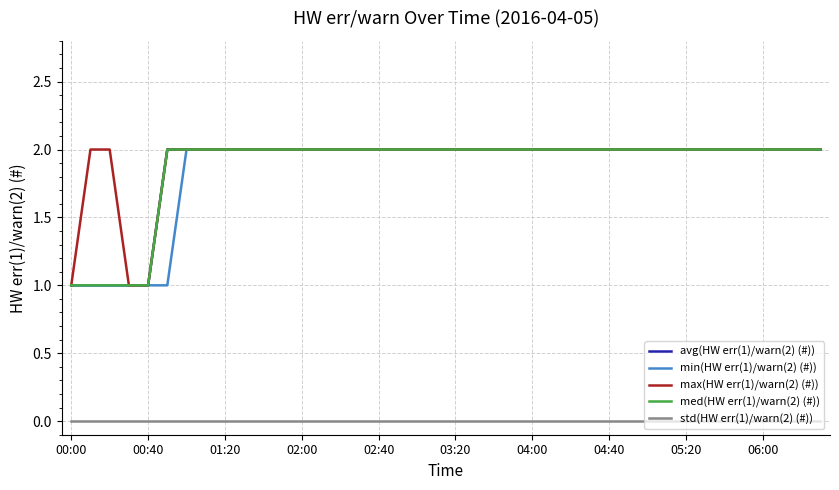

Does the chart have visible grid lines?

Yes